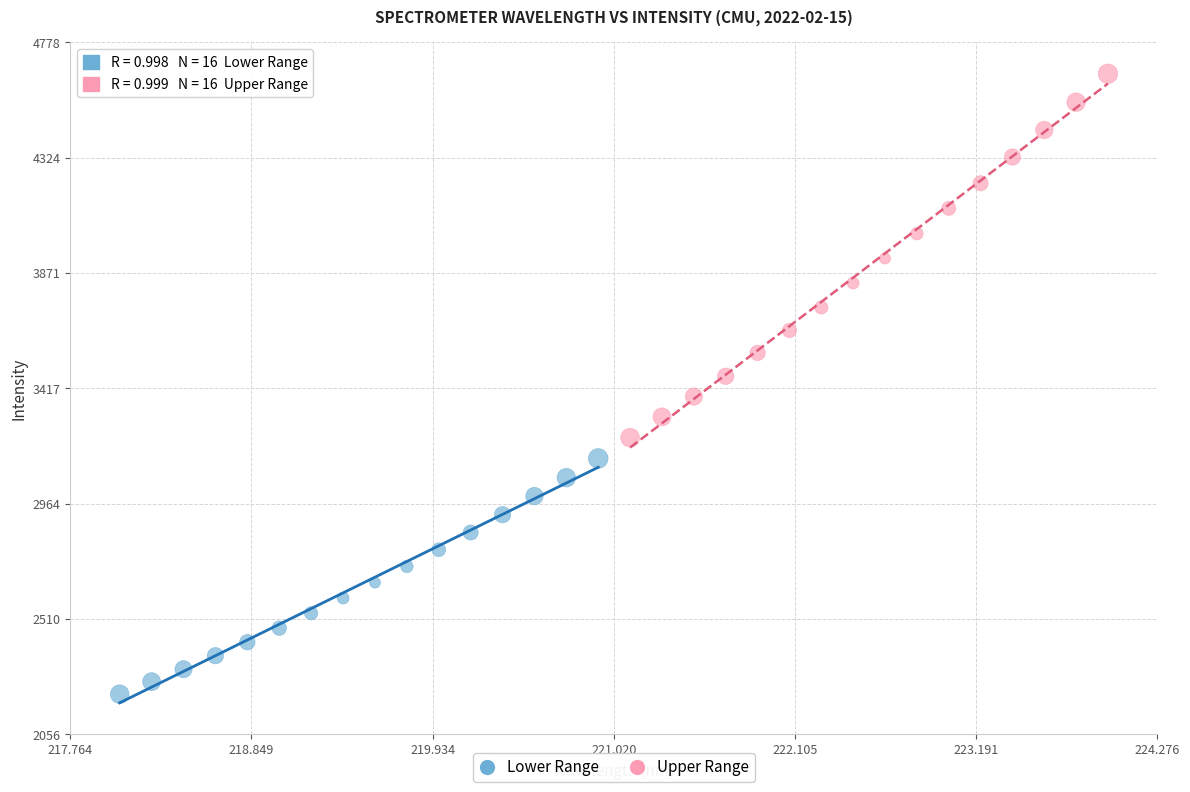

Which series has the largest Y range (max minus min)?

Upper Range